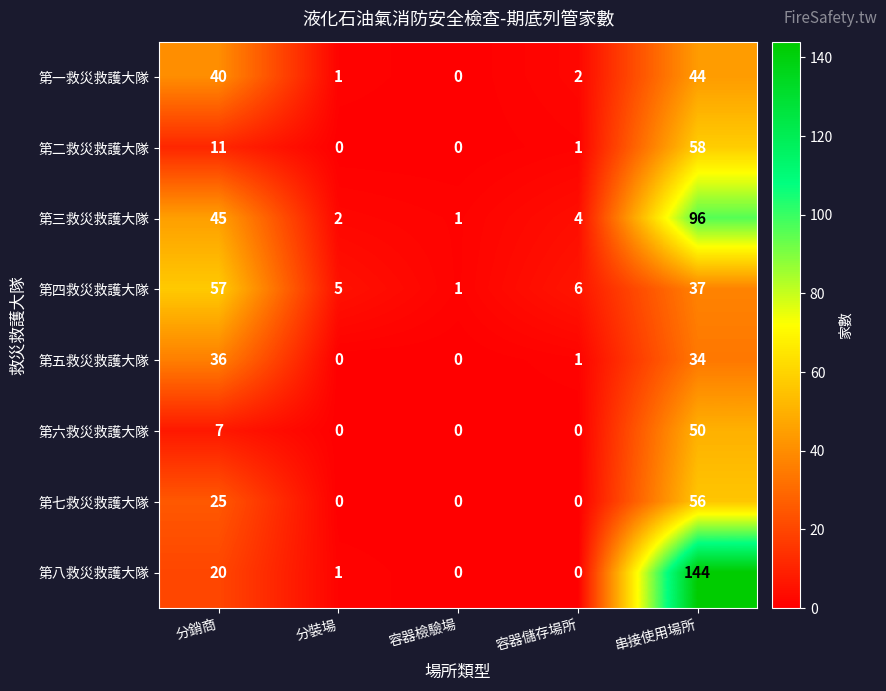

Which series has the largest range (max minus min)?

第八救災救護大隊